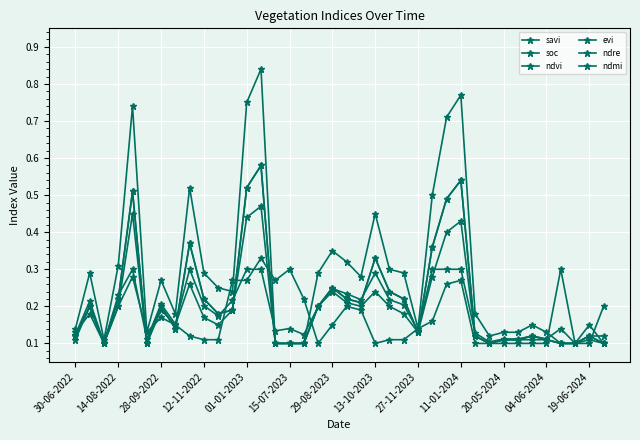

True or false: evi and ndvi intersect in this chart.

False